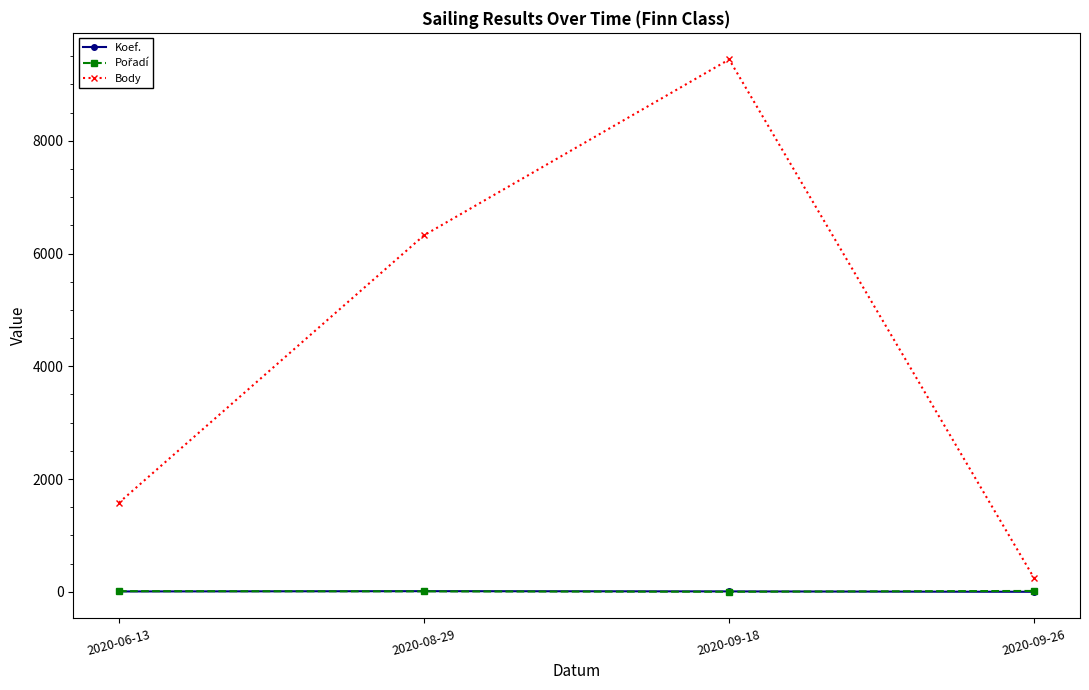

List the labels in order of Body value, largest first.

2020-09-18, 2020-08-29, 2020-06-13, 2020-09-26